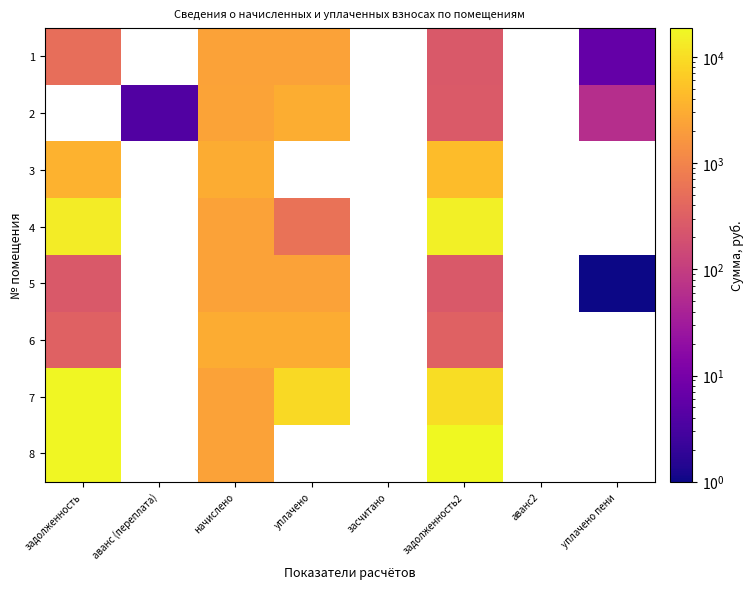

Rank the series at задолженность2 from highest to lowest value.

8, 4, 7, 3, 6, 2, 5, 1